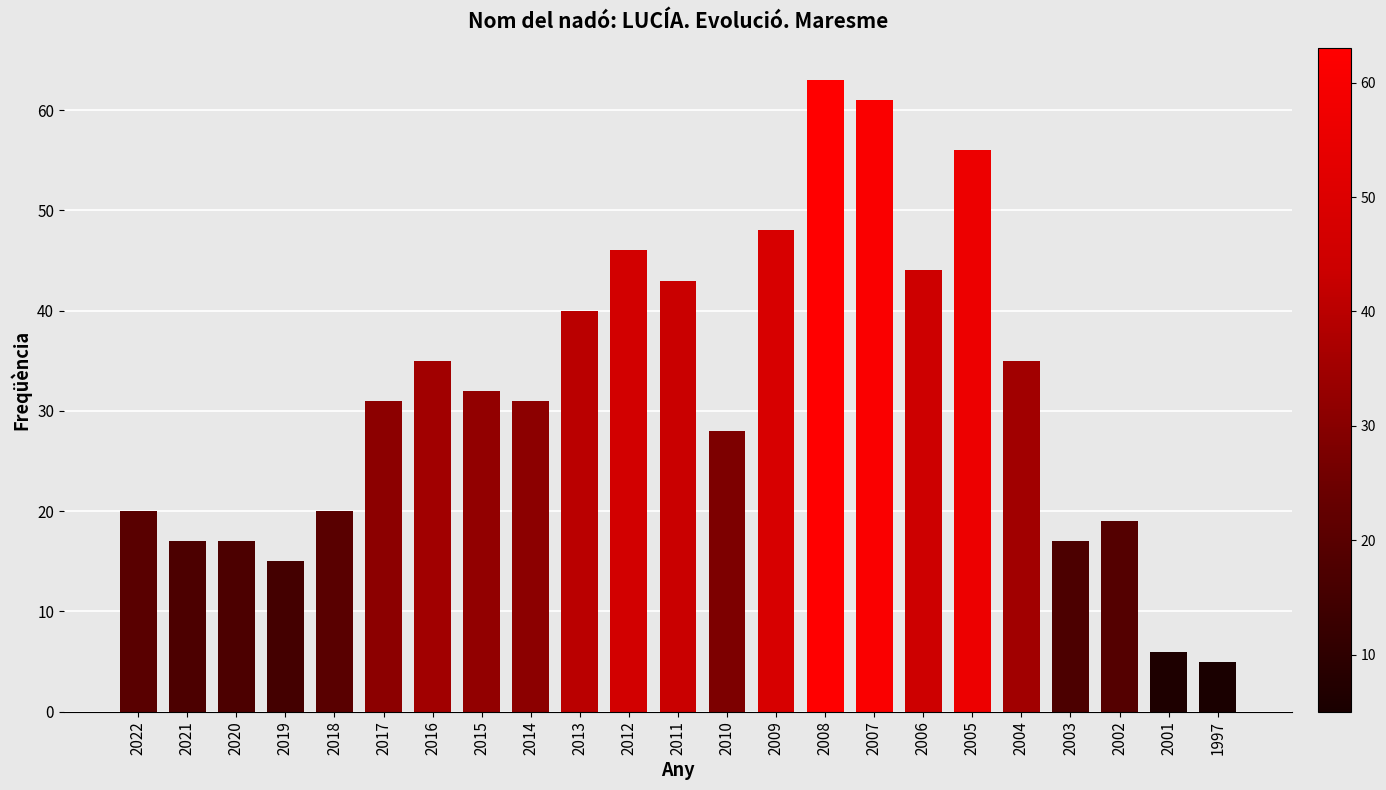

What is the difference between the second highest and second lowest values?

55